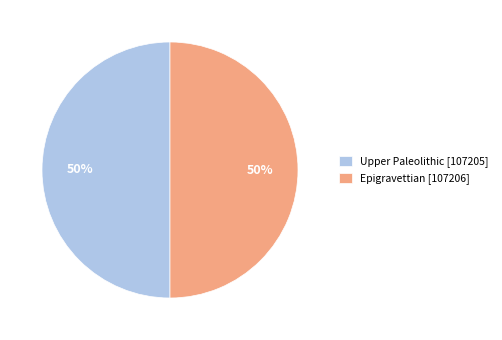

To the nearest percent, what percentage of the pie is Upper Paleolithic [107205]?

50%